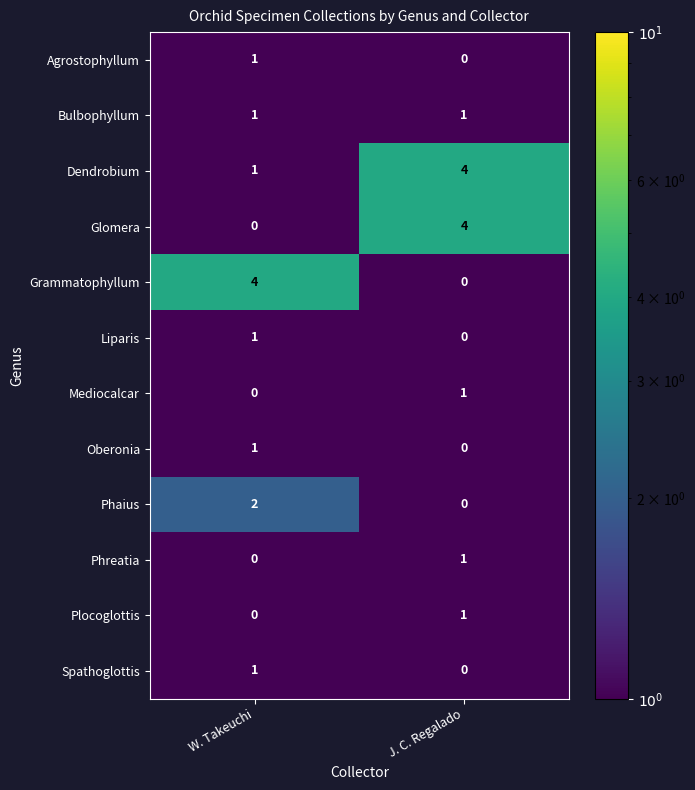

The Glomera series shows 7 at J. C. Regalado. True or false?

False